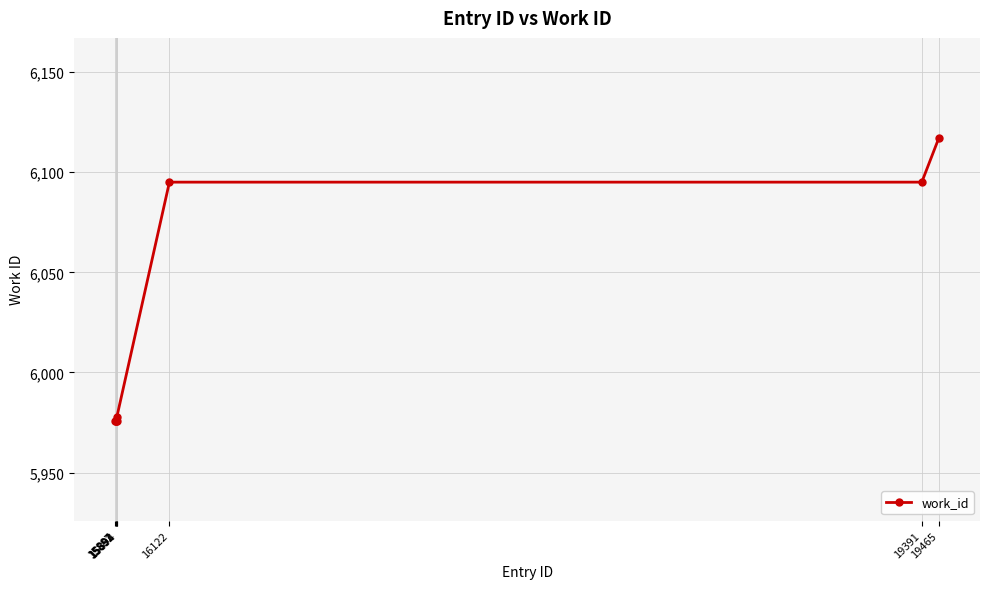

How many lines are shown in the chart?

1